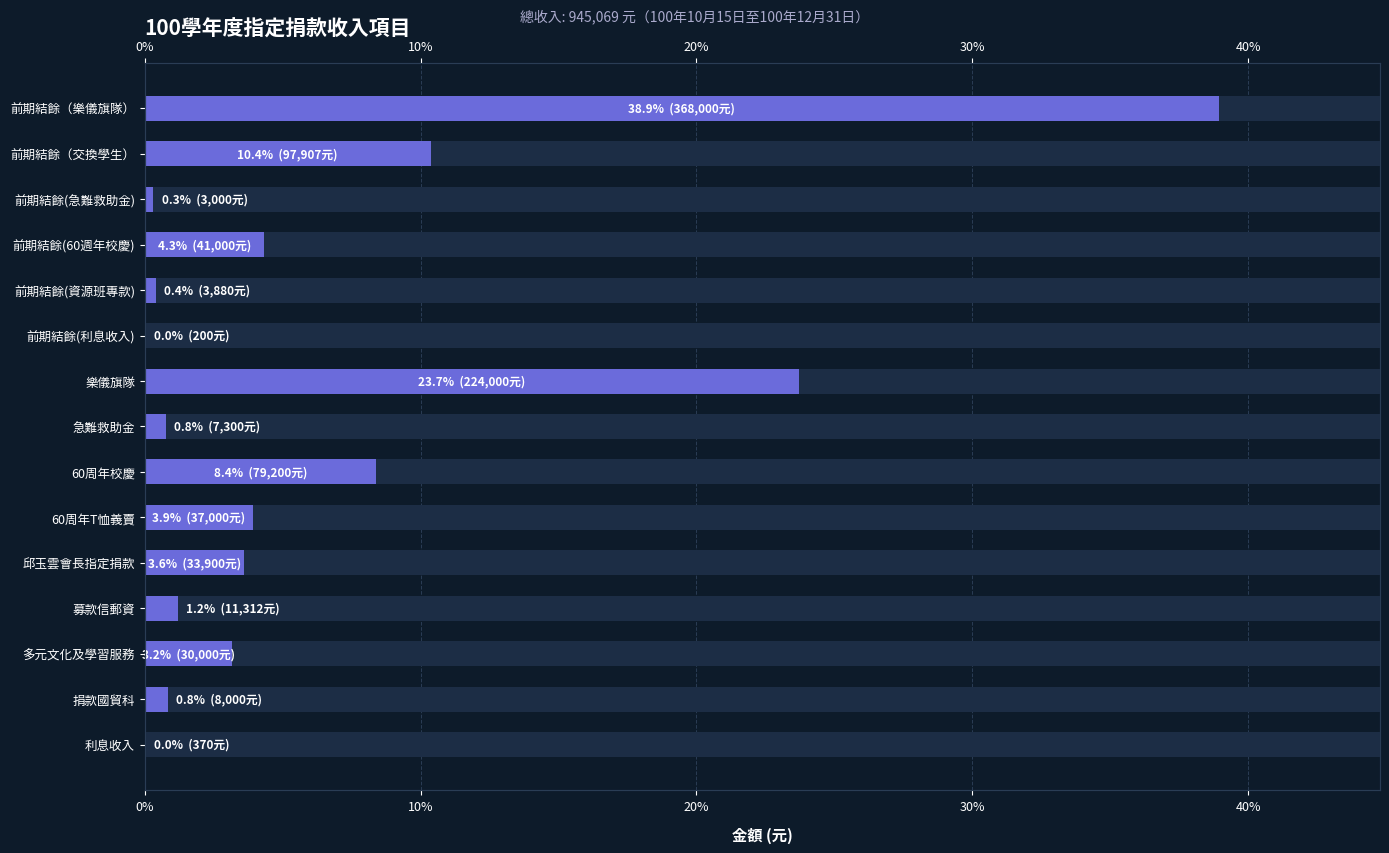

How many bars are there in total?

15